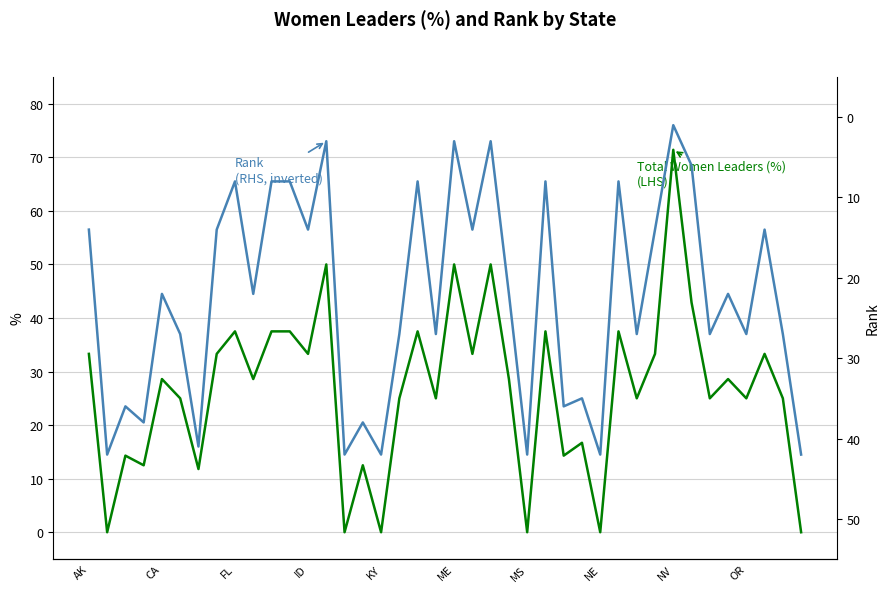

What is the spread (max minus min) of values at 21?

19.3